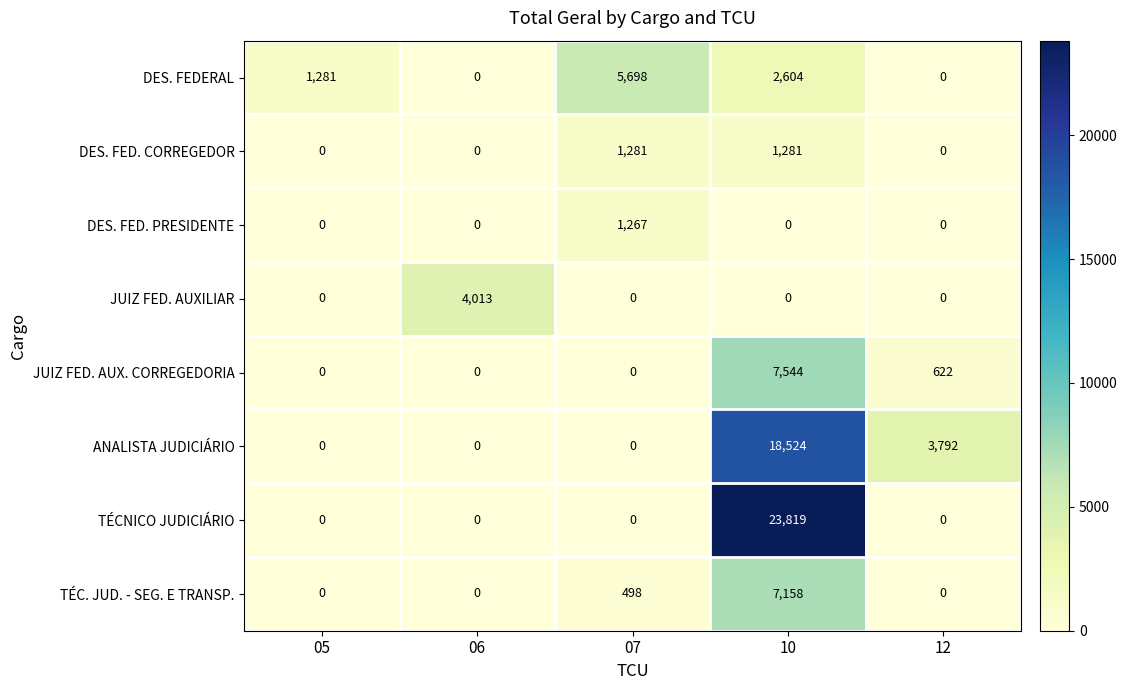

Count the number of data series in this chart.

8